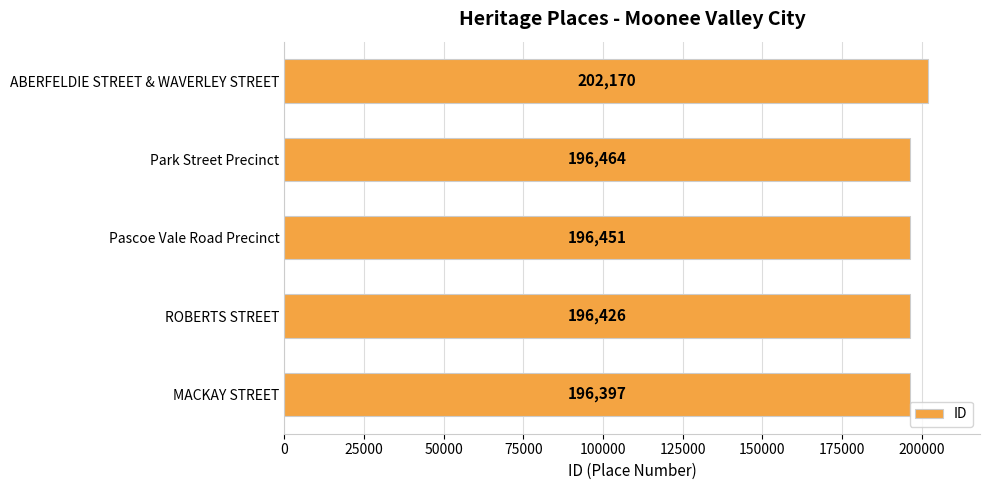

The chart shows a value of 196451 at Pascoe Vale Road Precinct. True or false?

True